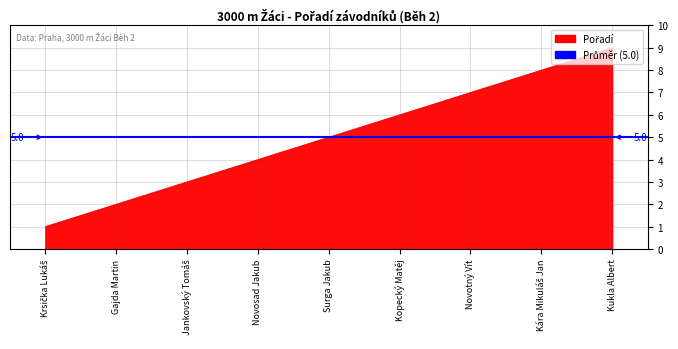

What is the change in value from Krsička Lukáš to Jankovský Tomáš?

+2